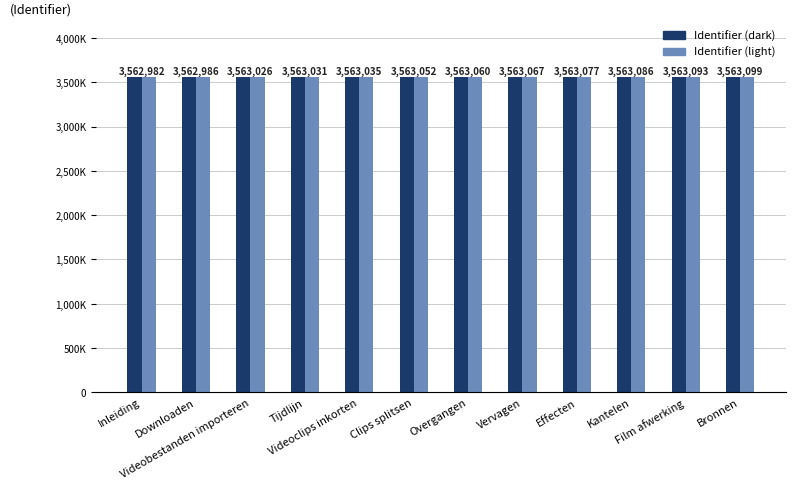

What are all the series names shown in the legend?

Identifier (dark), Identifier (light)